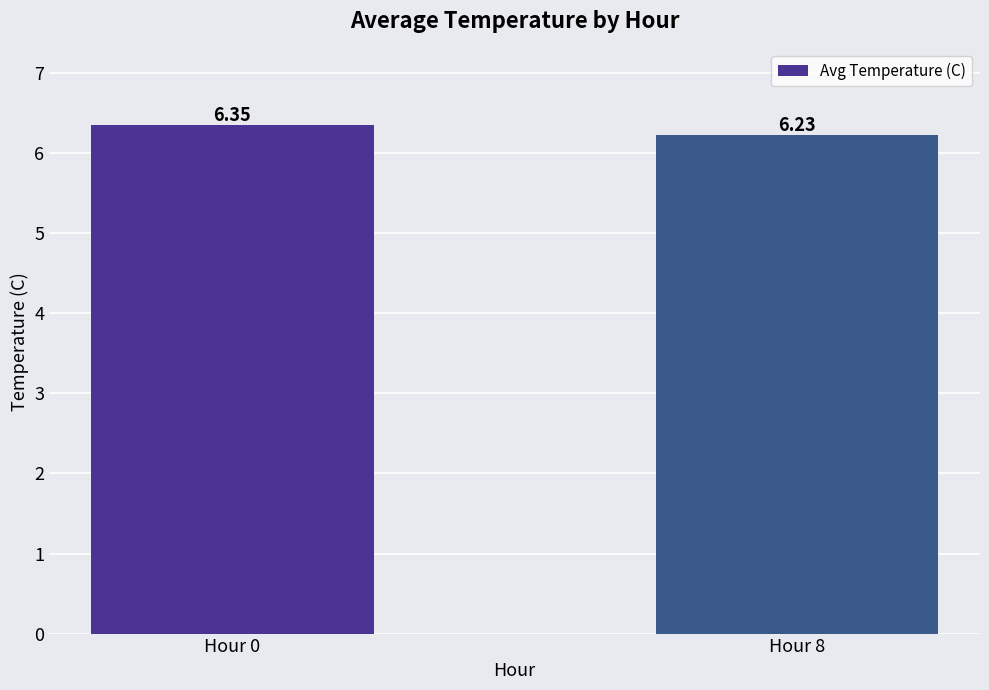

Approximately how many times larger is the value at Hour 0 compared to Hour 8?

1.0